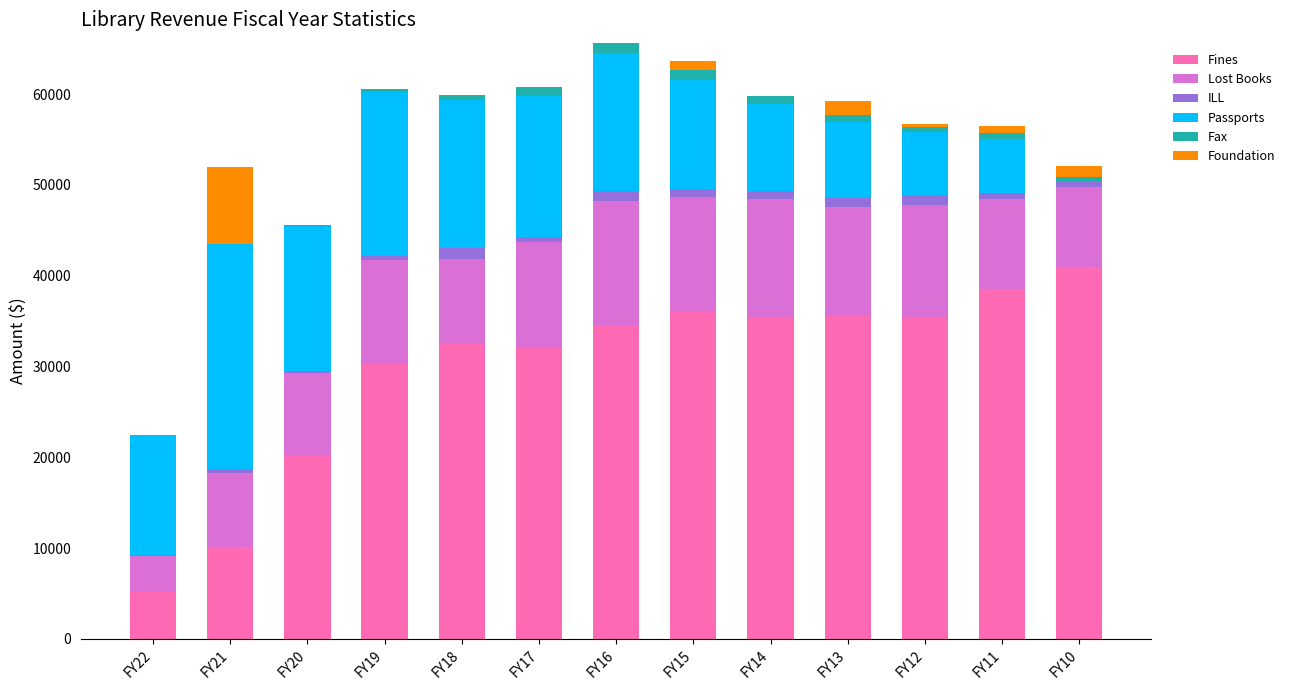

Which category has the highest value in the Fines series?

FY10